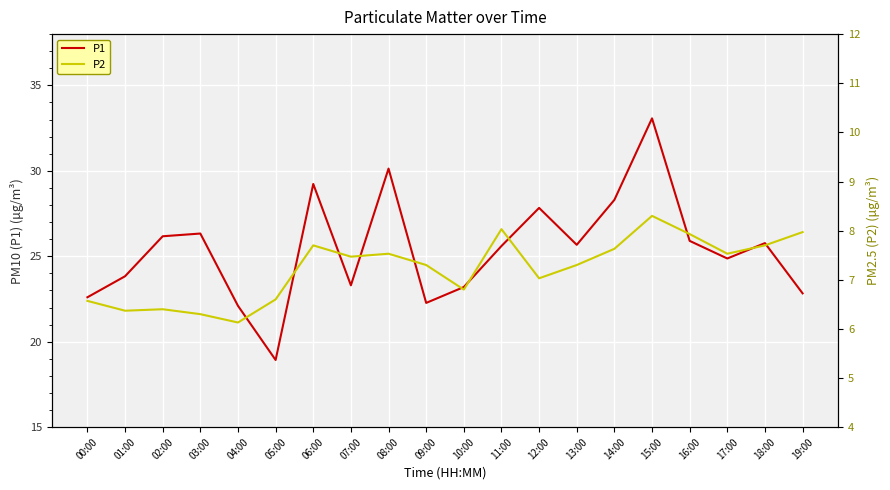

Reading right to left, extract all data points from this chart.

P1: 22.8	25.8	24.9	25.9	33.1	28.3	25.7	27.8	25.6	23.2	22.3	30.1	23.3	29.2	18.9	22.1	26.3	26.2	23.8	22.6
P2: 8.0	7.7	7.5	7.9	8.3	7.6	7.3	7.0	8.0	6.8	7.3	7.5	7.5	7.7	6.6	6.1	6.3	6.4	6.4	6.6